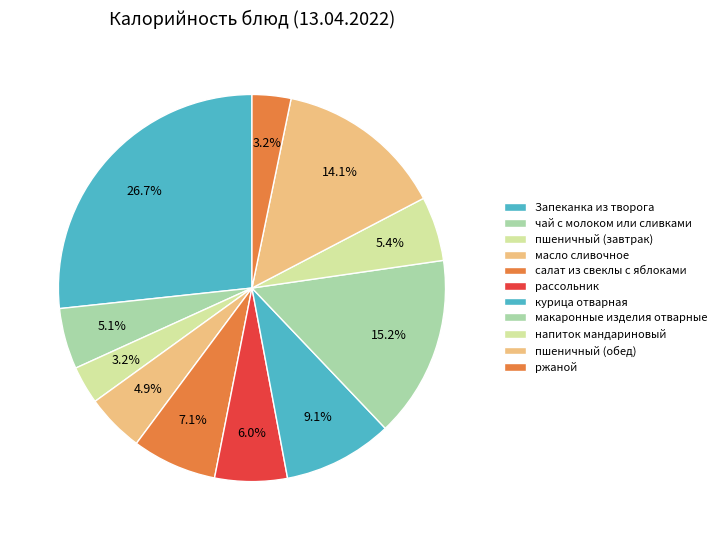

Count the number of slices in the pie.

11